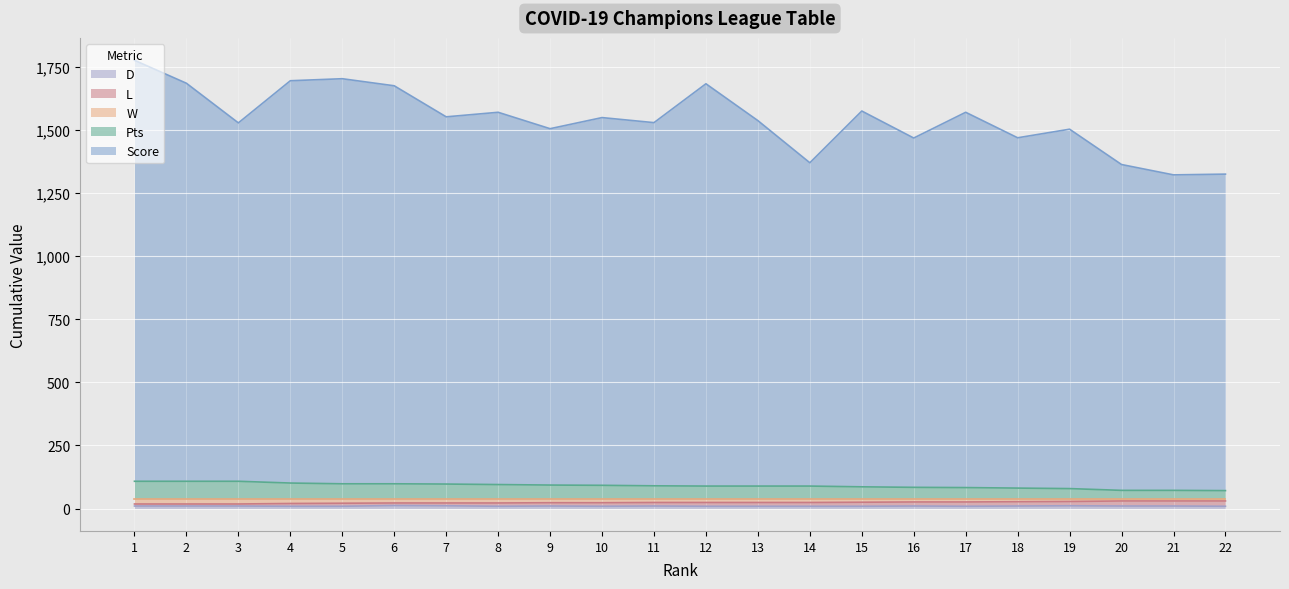

The Score series shows 2379 at 1. True or false?

False